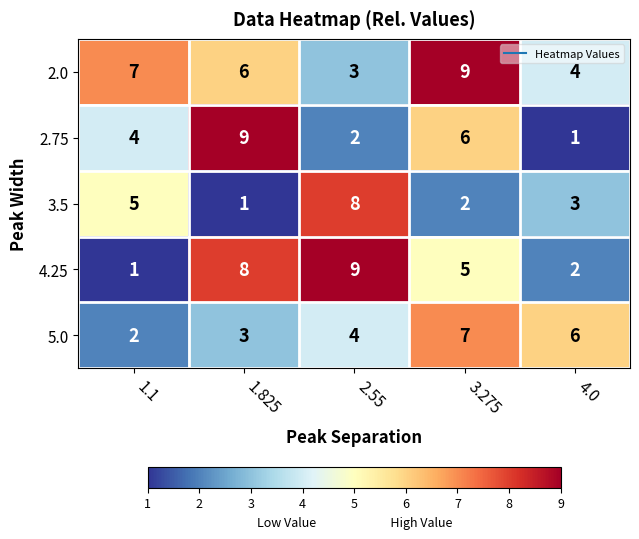

Count the number of data series in this chart.

5